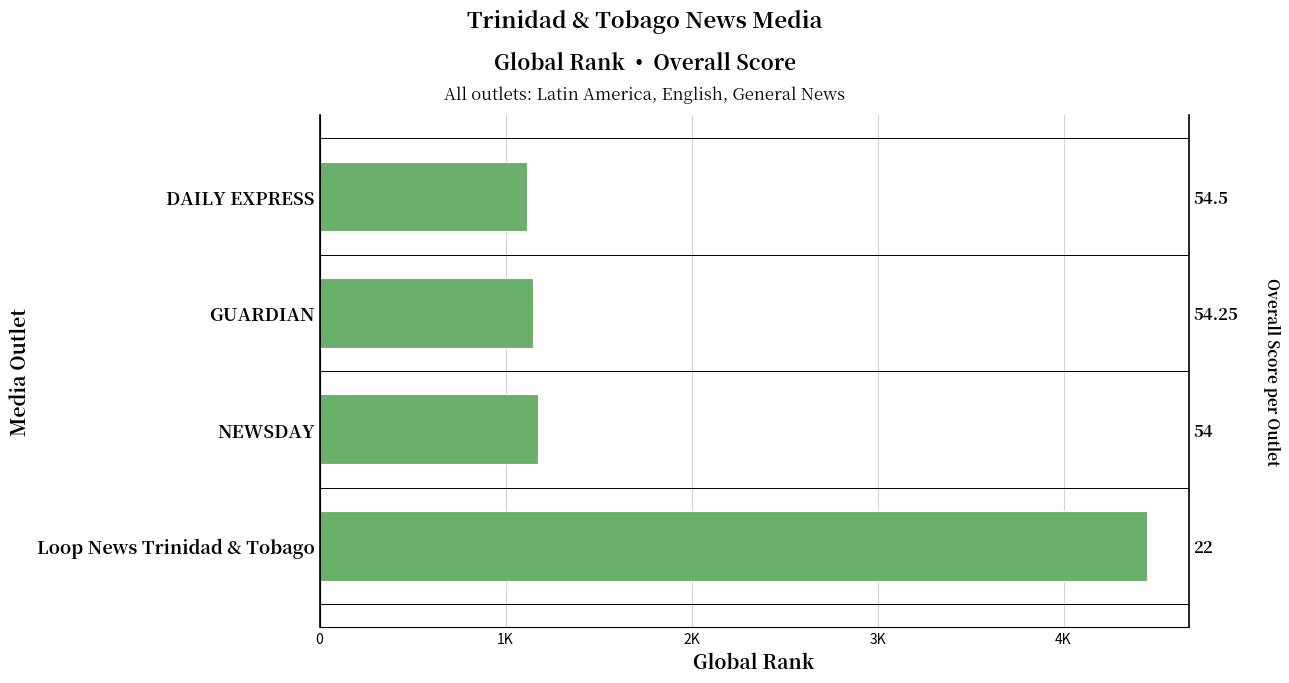

Reading left to right, extract all data points from this chart.

4450	1172	1147	1117